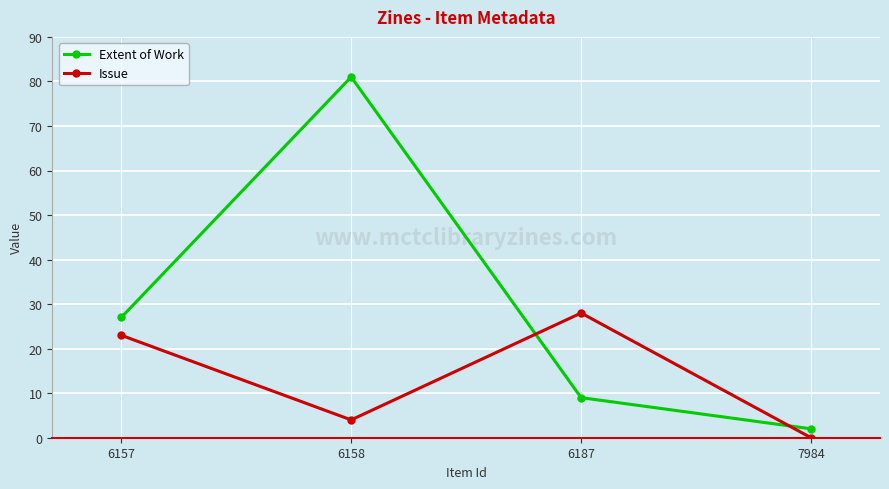

At which category does Issue reach its first local valley?

6158